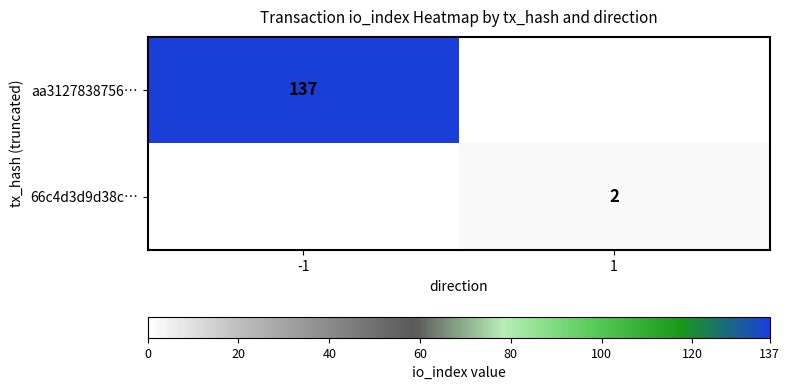

Is it true that 66c4d3d9d38c… equals 1 at 1?

False